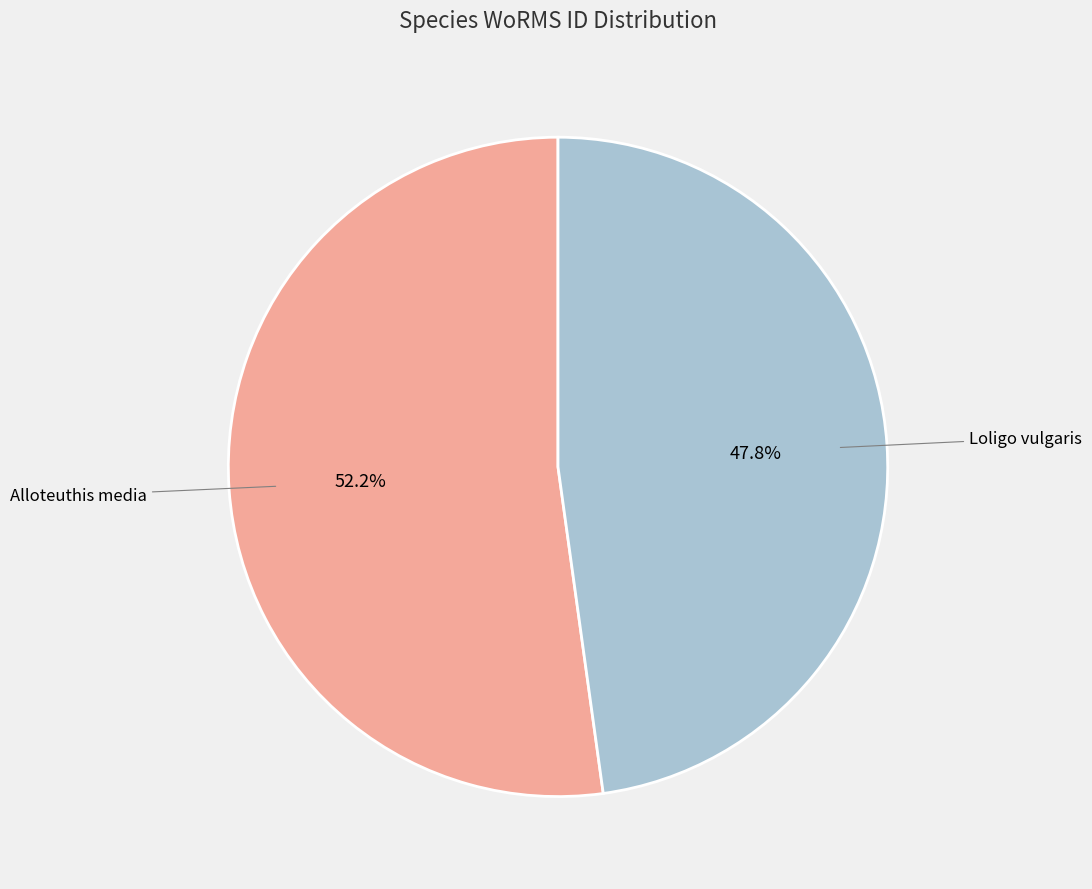

Is there any slice that represents more than half of the pie?

Yes